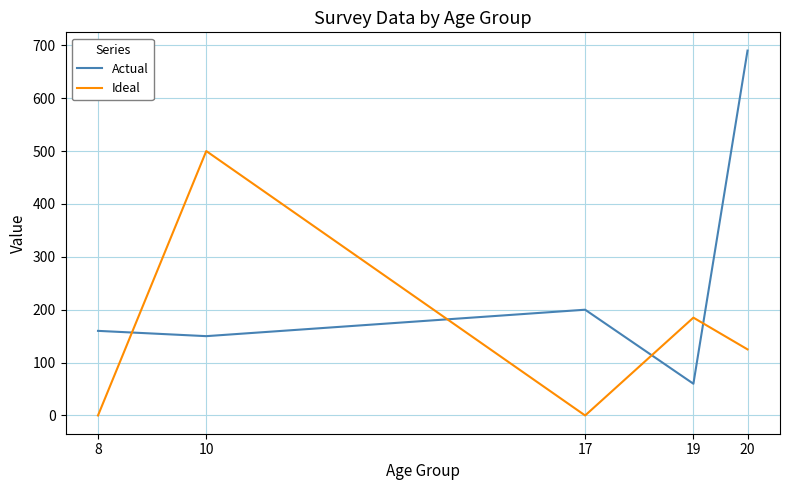

At which category is the sum across all series the highest?

20